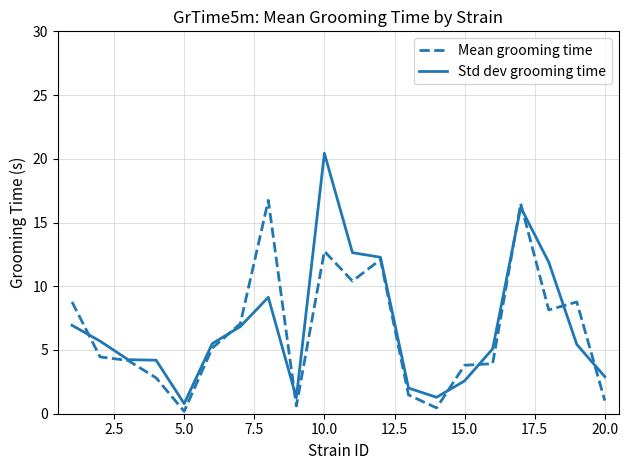

In Mean grooming time, how many points are lower than both neighbors (excluding endpoints)?

5